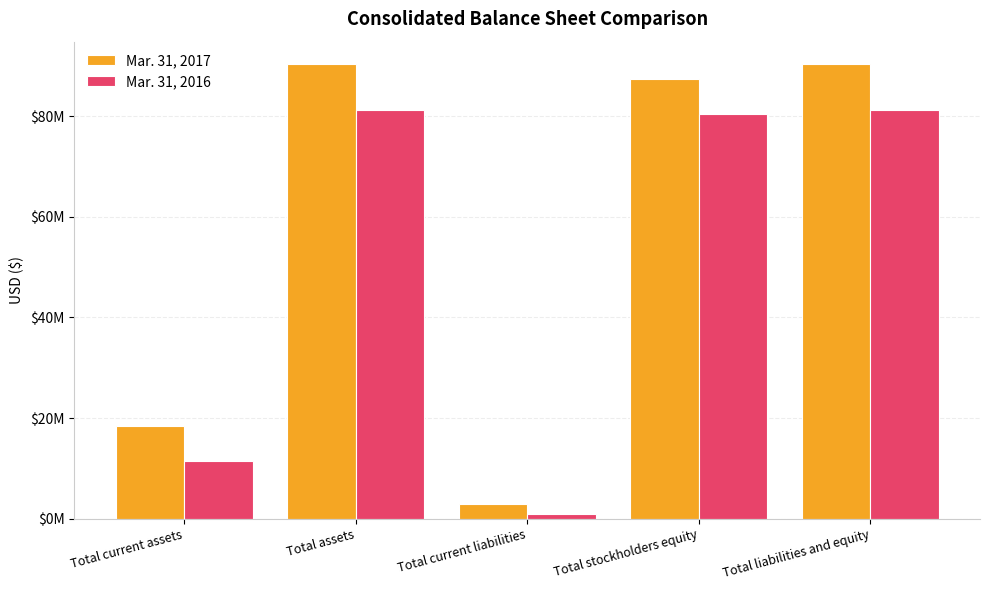

List the labels in order of Mar. 31, 2017 value, smallest first.

Total current liabilities, Total current assets, Total stockholders equity, Total assets, Total liabilities and equity